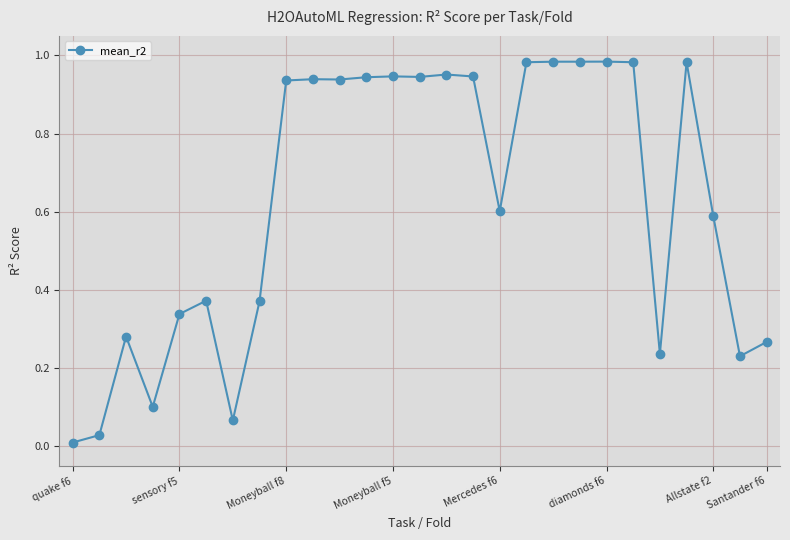

True or false: the data has more than 1 interior local peaks.

True